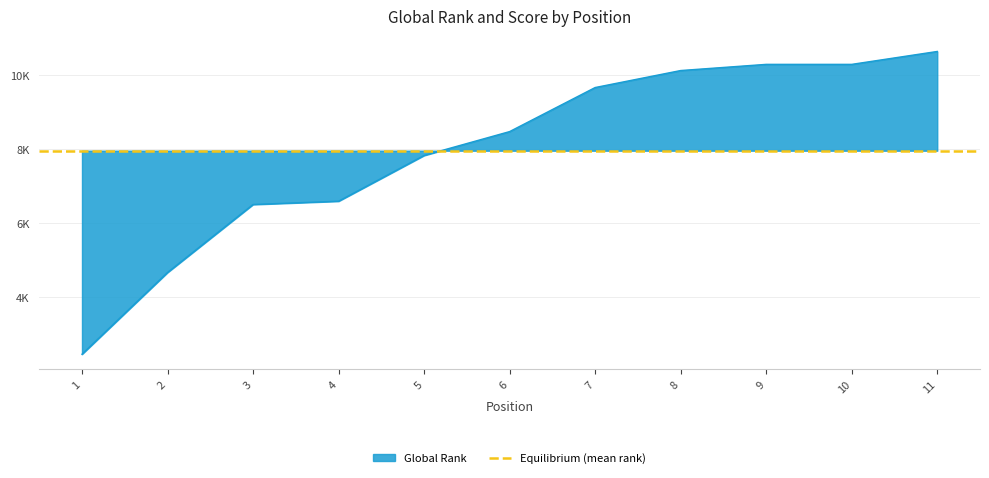

True or false: the data shows 8482 at 6.

True